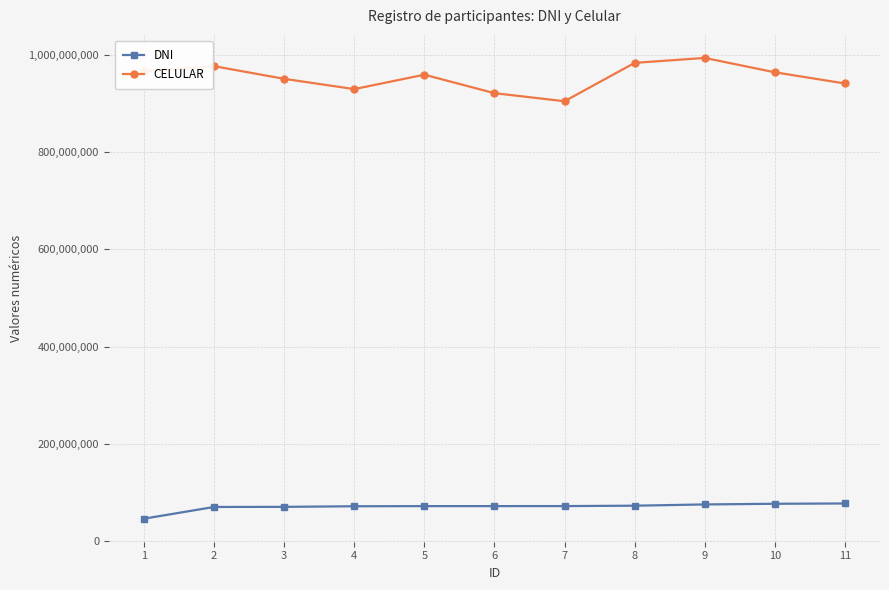

At which label is DNI closest to 61619614?

2